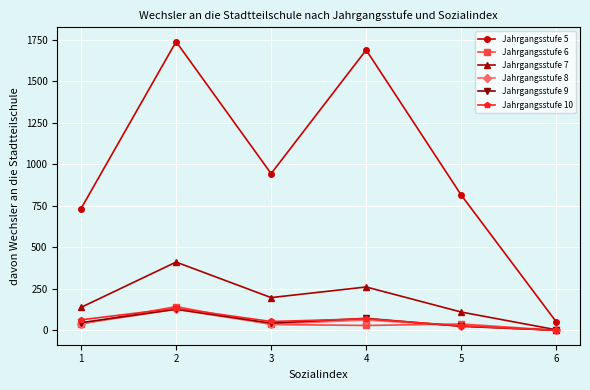

What is the difference between the second highest and second lowest values in the Jahrgangsstufe 7 series?

151